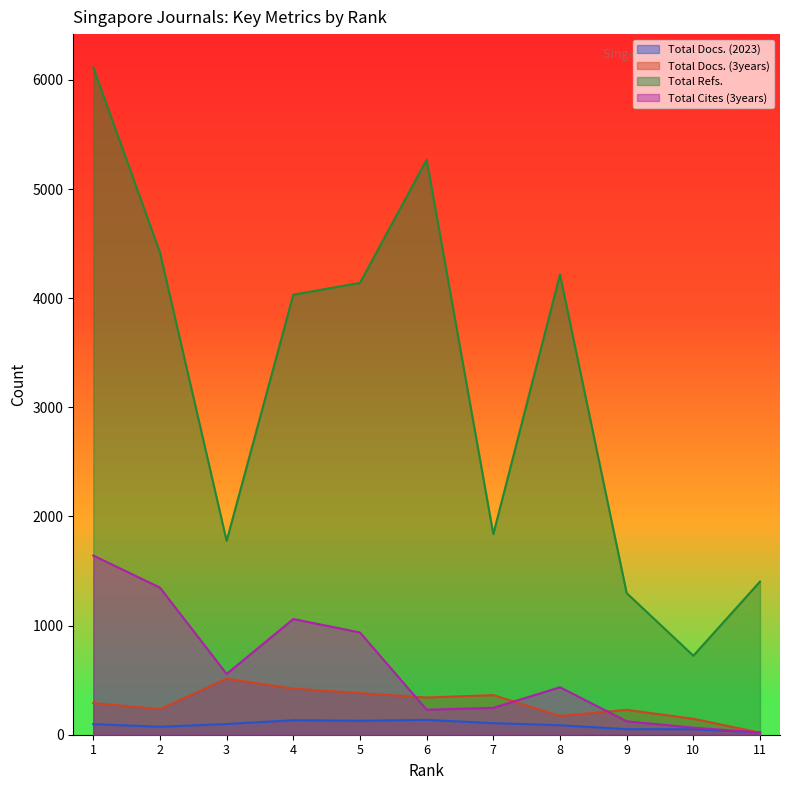

What is the approximate value of Total Cites (3years) at 1?

1642